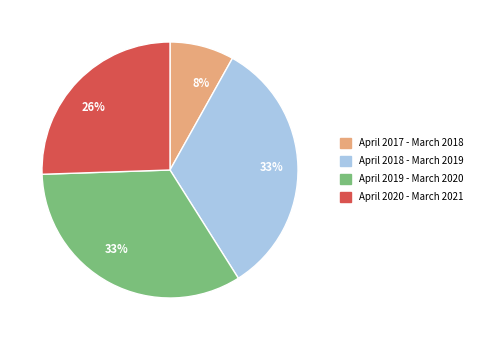

Is it true that April 2018 - March 2019 is 33% of the pie?

True